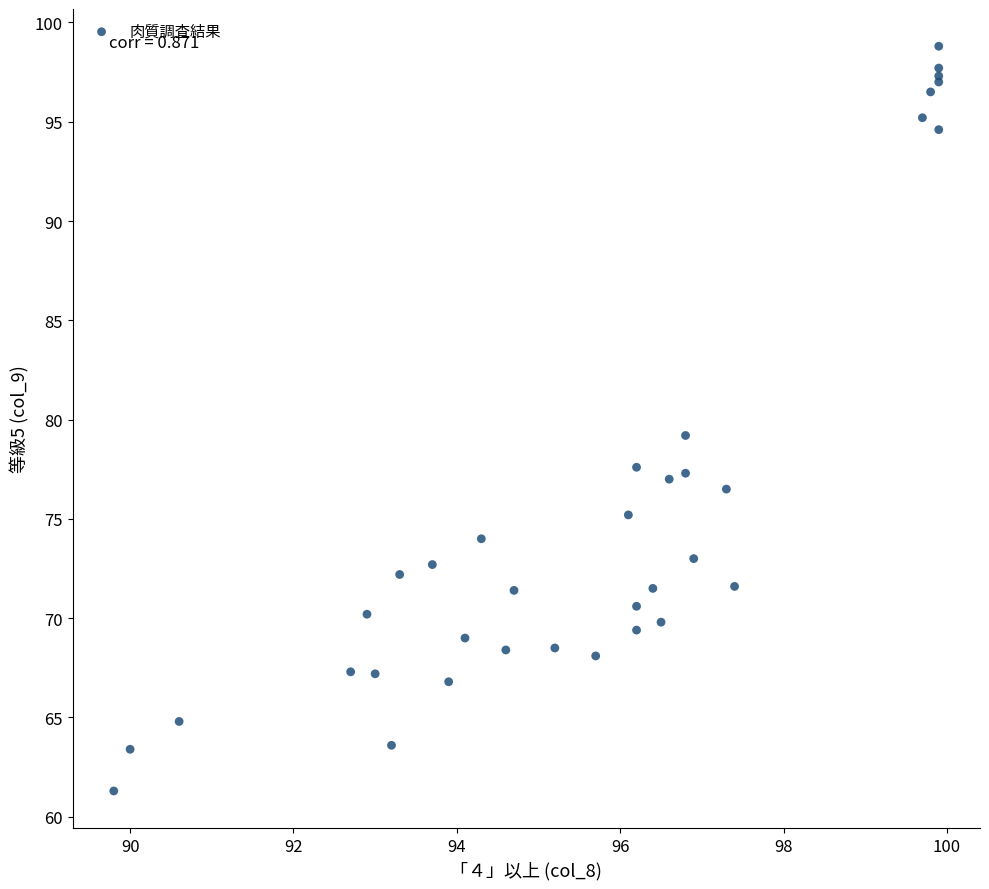

What Y value in the scatter plot is closest to 80?

79.2